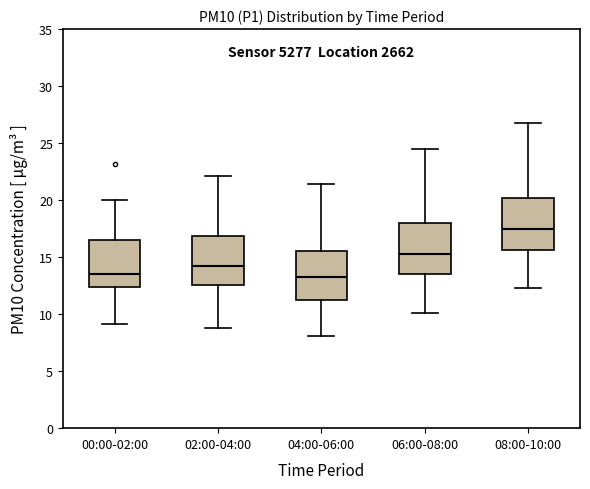

Where is the lower edge of the box for 04:00-06:00 on the y-axis? The values are not printed on the chart, so give them approximately, as read against the axis.

11.5